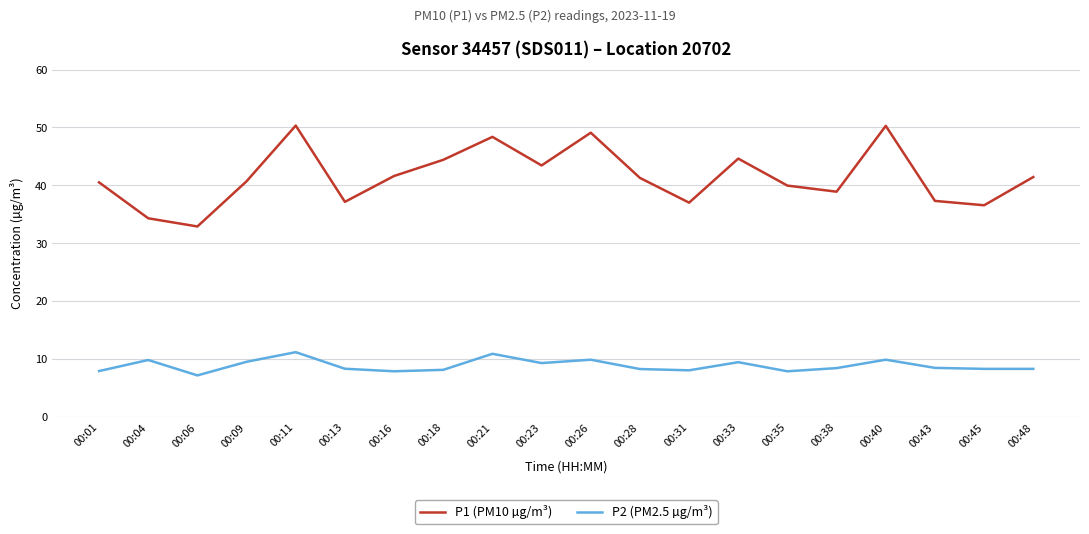

What is the difference between the second highest and second lowest values in the P2 (PM2.5 µg/m³) series?

3.0